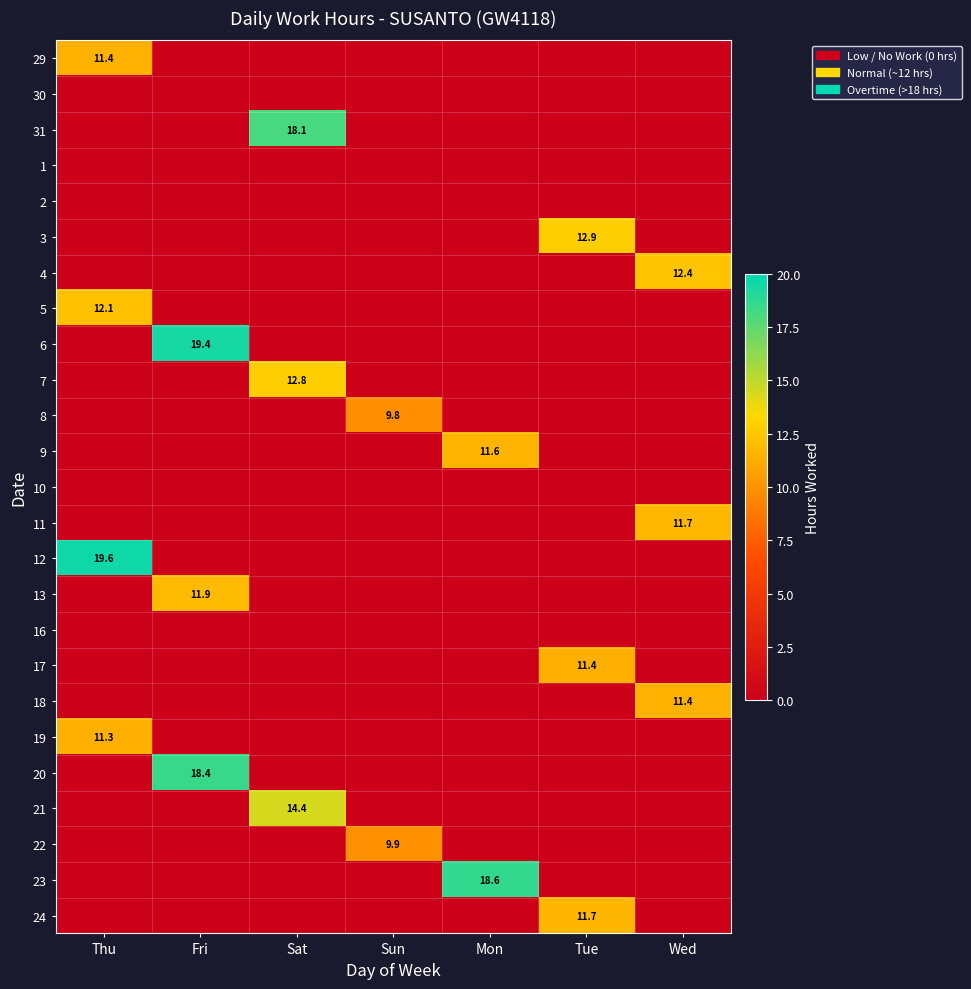

The value of 7 at Sat is 22.3. True or false?

False